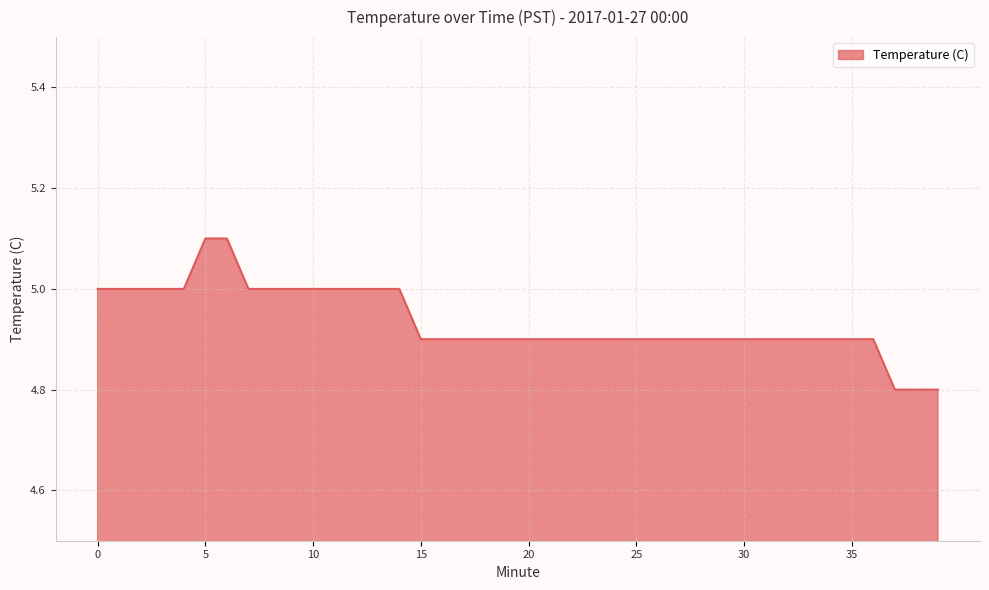

What is the minimum value shown in the chart?

4.8